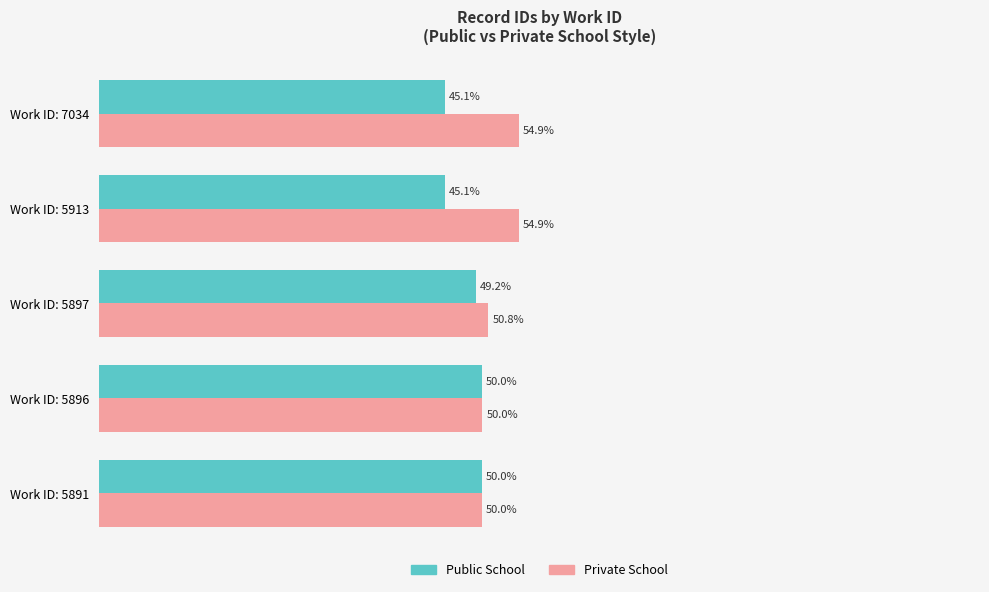

Rank the series by their average value, from lowest to highest.

Public School, Private School